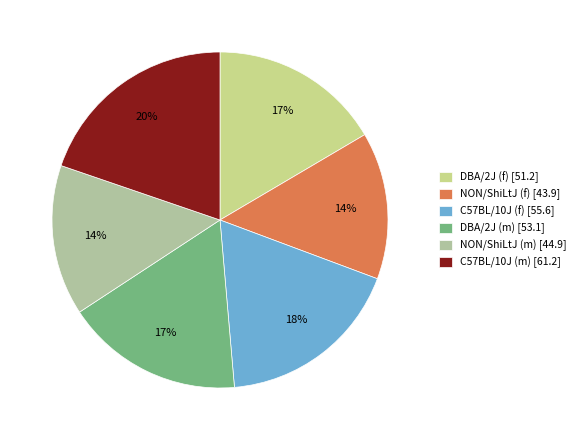

What is the smallest slice in the pie chart?

NON/ShiLtJ (f)